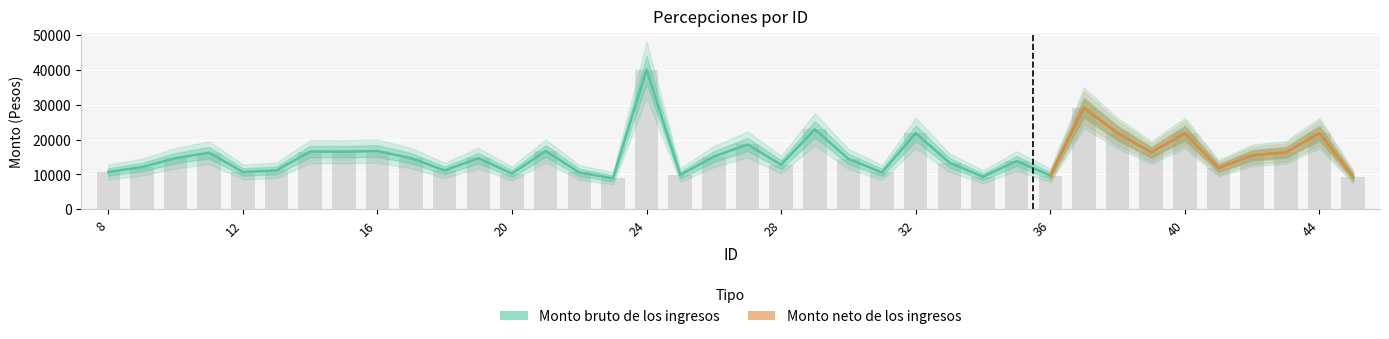

What is the average value of the Monto bruto de los ingresos series?

15470.7